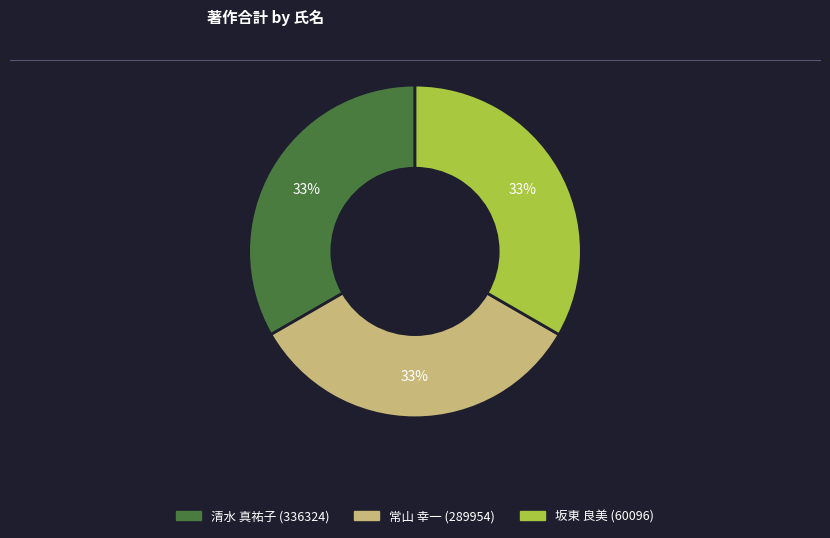

Is there any slice that represents more than half of the pie?

No